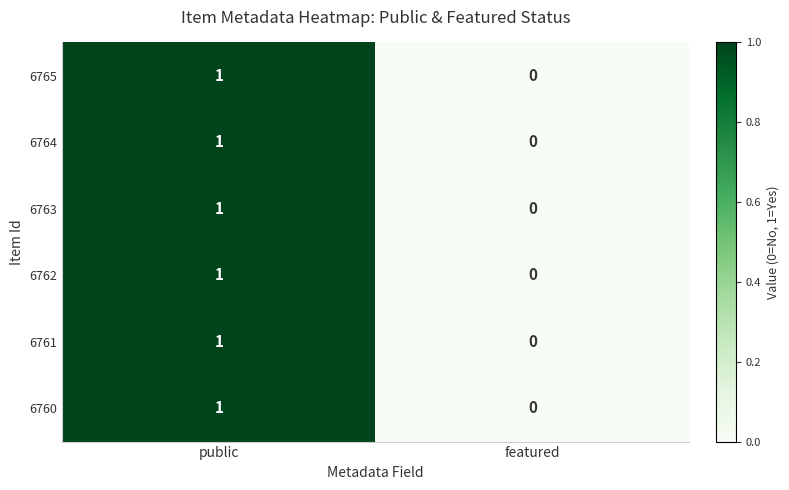

The 6762 series shows 0 at featured. True or false?

True